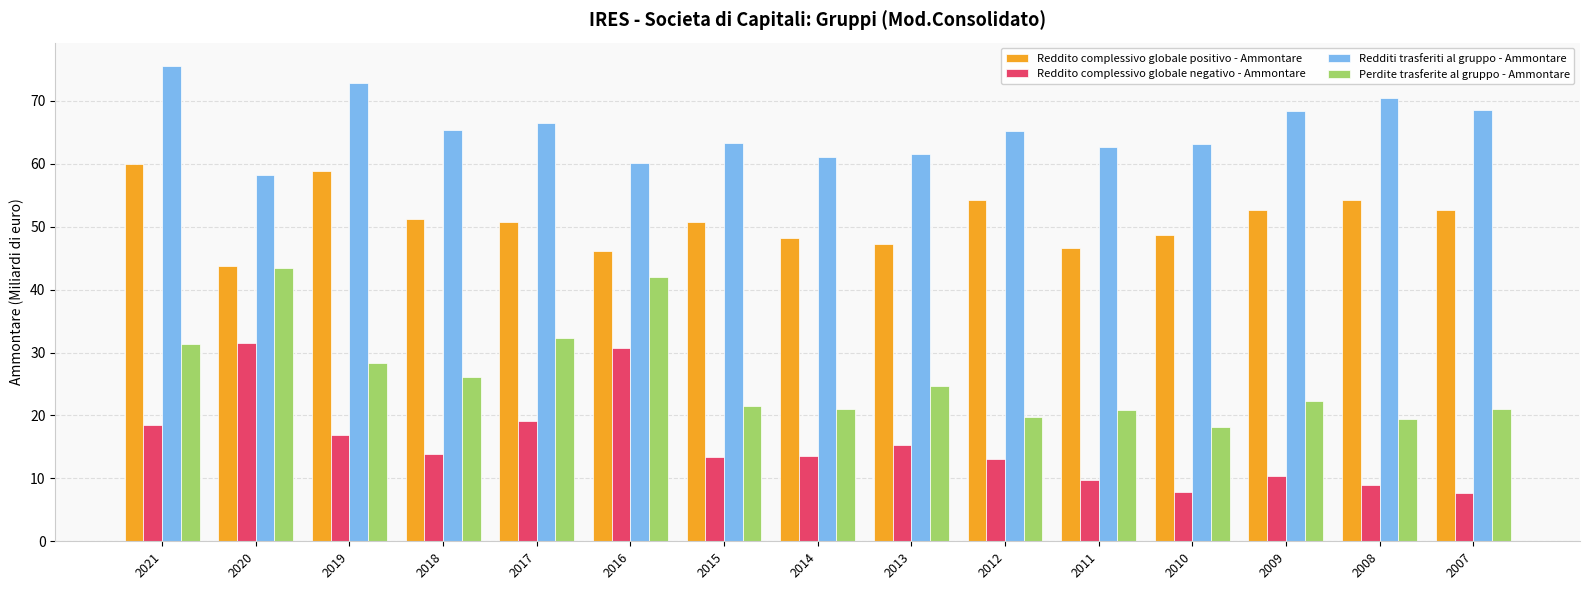

What is the value of the Reddito complessivo globale positivo - Ammontare bar at the 9th from the left?

47.2